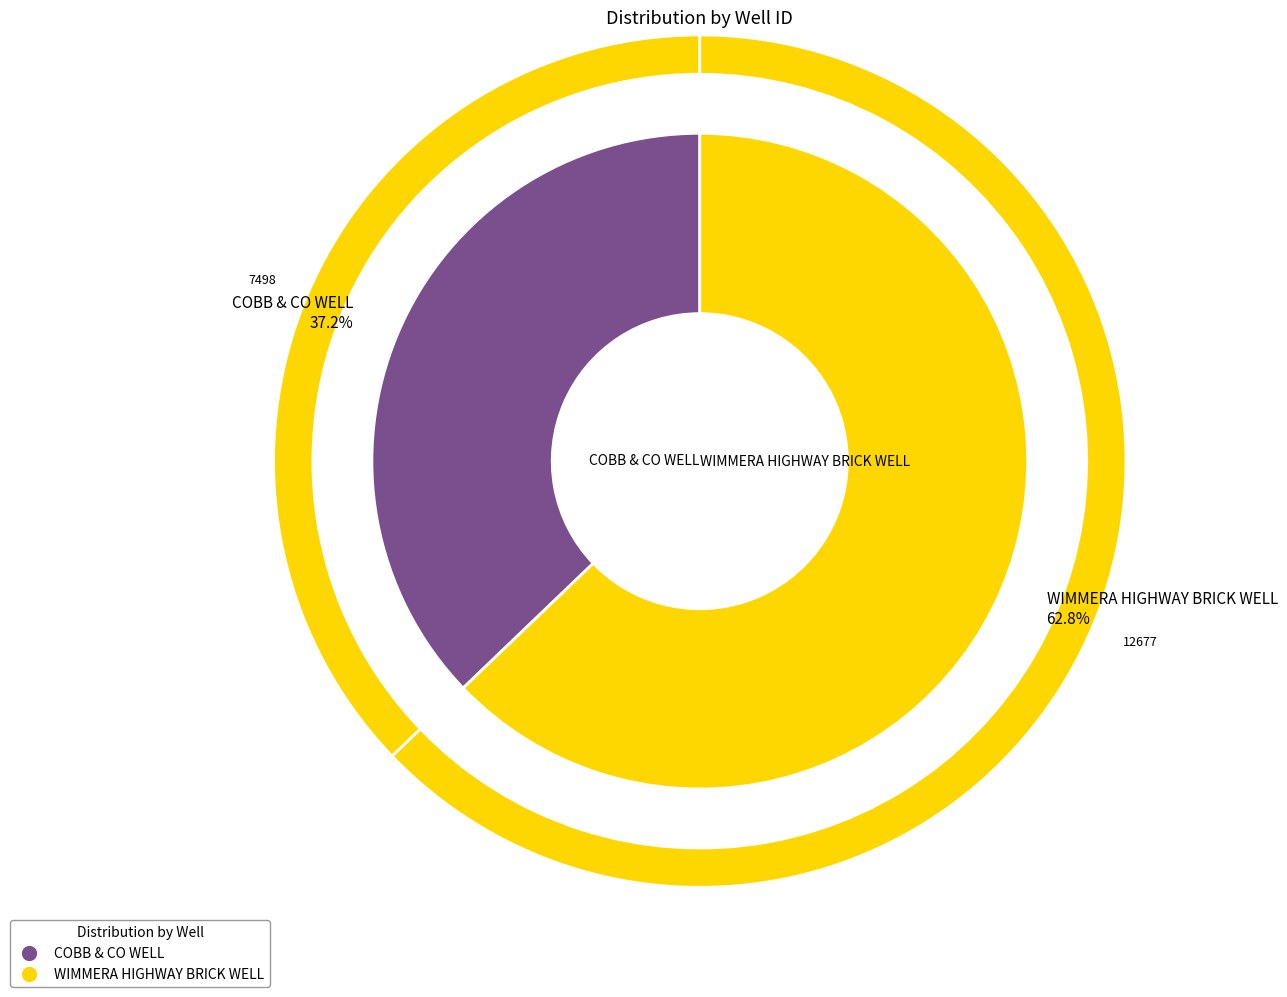

Which slice is the smallest?

COBB & CO WELL